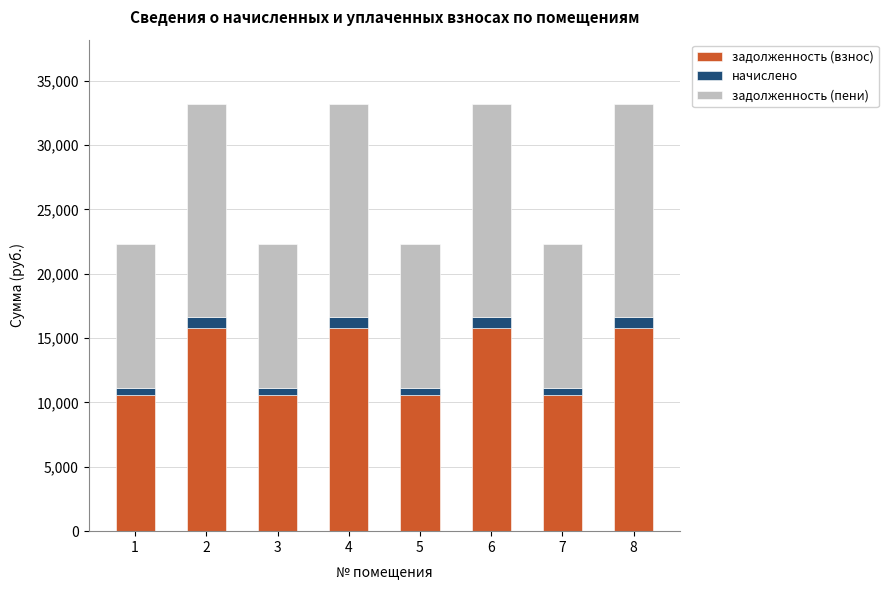

Reading left to right, what are the values for задолженность (взнос)?

1=10586.8	2=15774.1	3=10586.8	4=15774.1	5=10586.8	6=15774.1	7=10586.8	8=15774.1